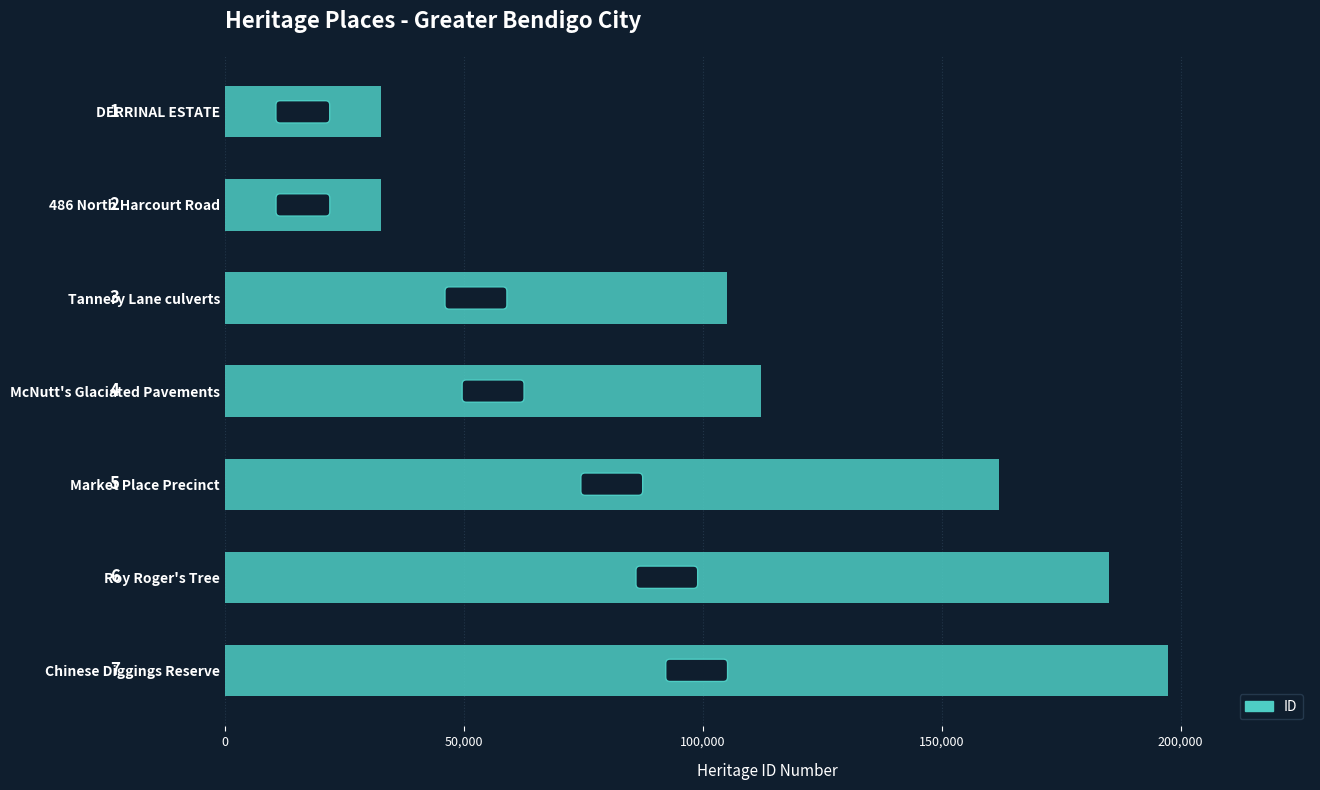

Which category has the highest value across all series?

Chinese Diggings Reserve